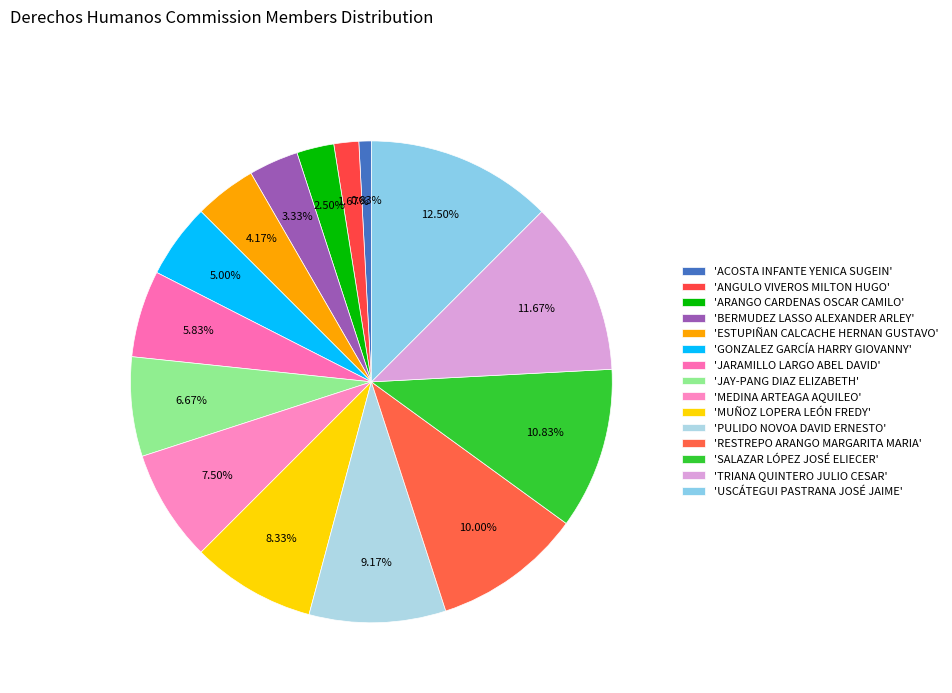

What is the largest slice in the pie chart?

USCÁTEGUI PASTRANA JOSÉ JAIME